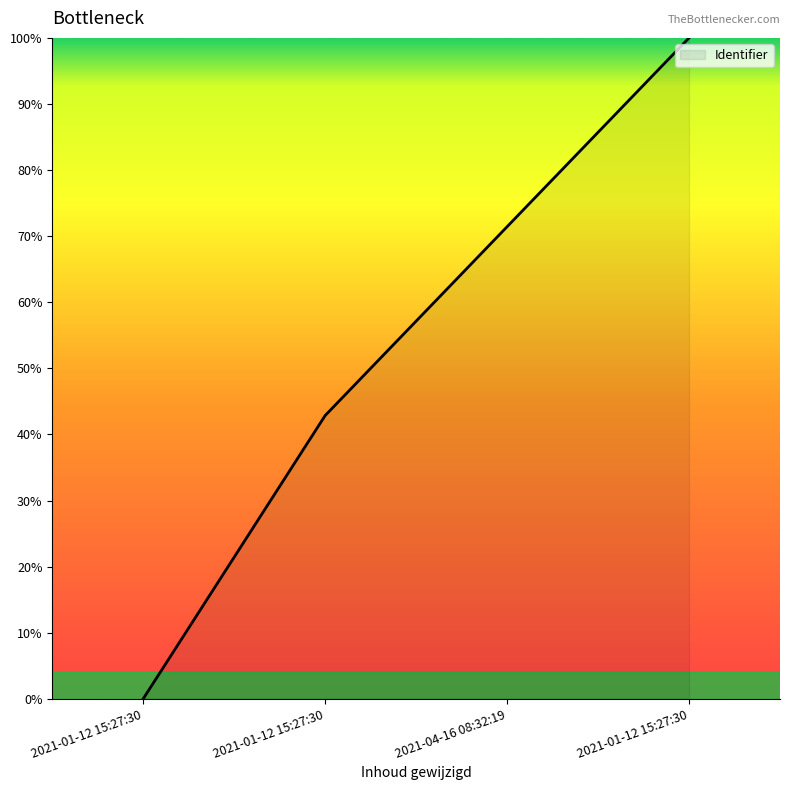

Count the number of values greater than 71.

2